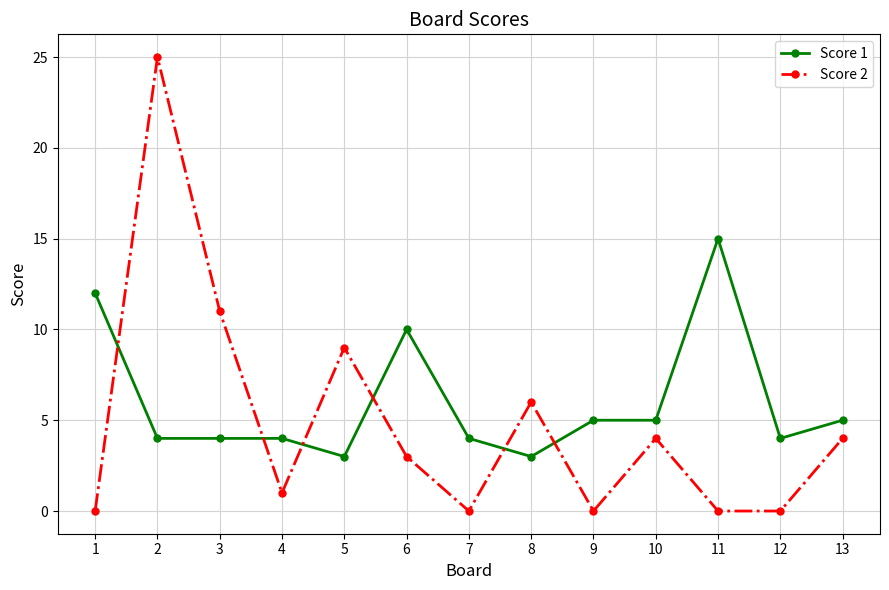

What is the maximum value for Score 2?

25